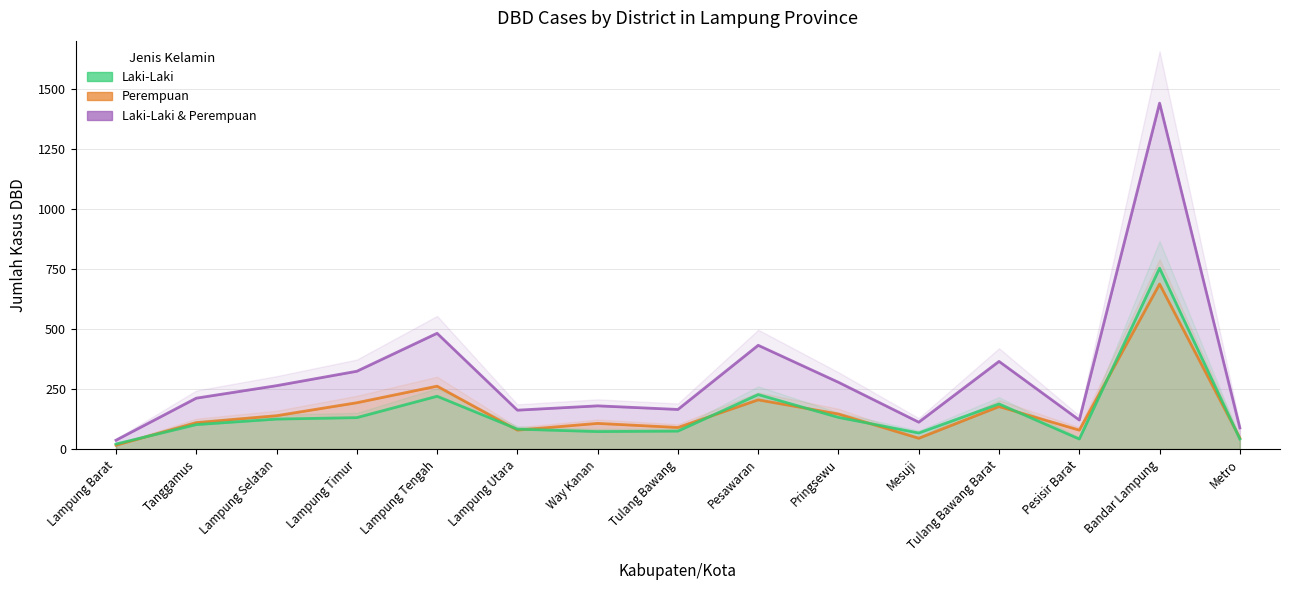

How many values in the Laki-Laki & Perempuan series are below 212?

7